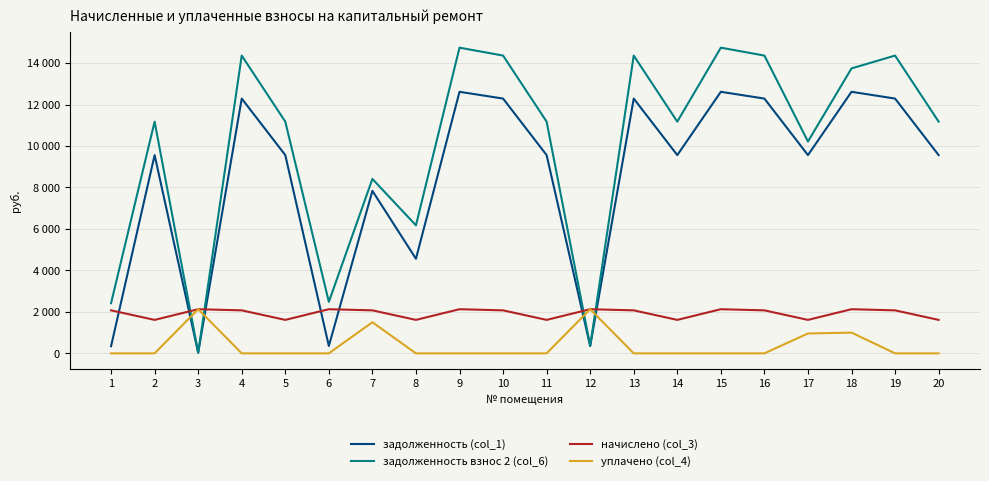

What are all the series names shown in the legend?

задолженность (col_1), задолженность взнос 2 (col_6), начислено (col_3), уплачено (col_4)